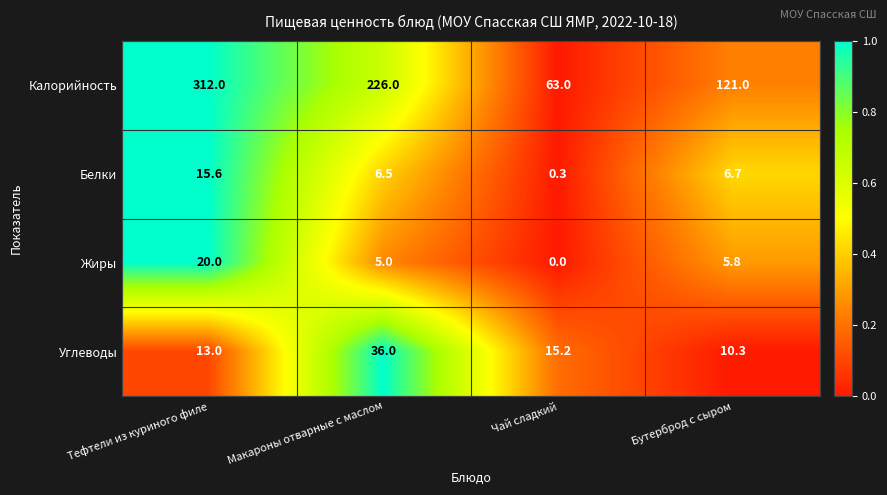

At which label is Жиры closest to 10?

Бутерброд с сыром